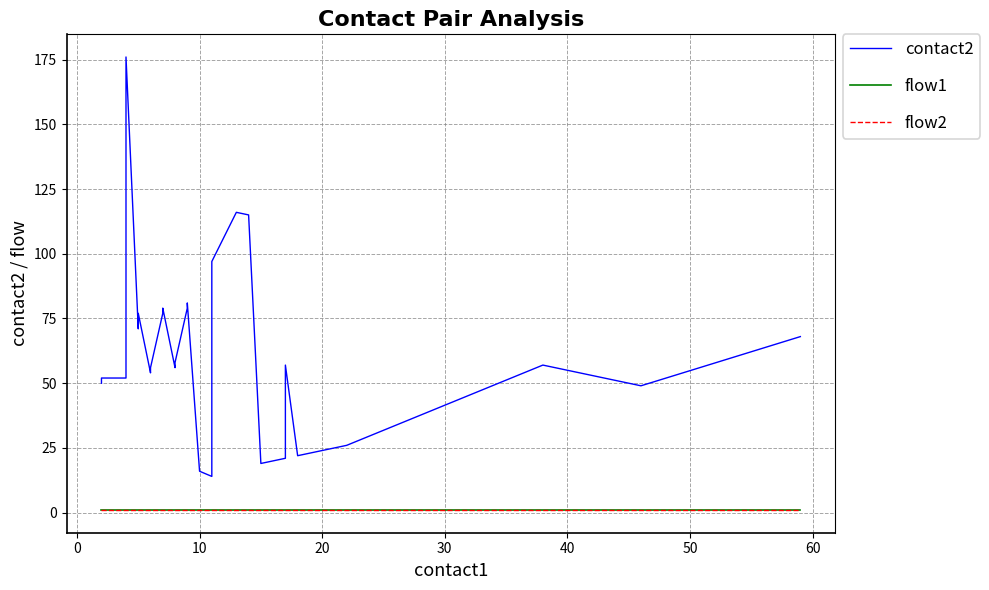

Reading left to right, transcribe all the data shown in this chart.

contact2: 50	52	52	54	176	71	73	76	77	54	56	77	79	56	58	79	81	16	14	16	92	97	116	115	19	20	21	35	57	22	23	24	25	26	57	55	53	51	49	68
flow1: 1	1	1	1	1	1	1	1	1	1	1	1	1	1	1	1	1	1	1	1	1	1	1	1	1	1	1	1	1	1	1	1	1	1	1	1	1	1	1	1
flow2: 1	1	1	1	1	1	1	1	1	1	1	1	1	1	1	1	1	1	1	1	1	1	1	1	1	1	1	1	1	1	1	1	1	1	1	1	1	1	1	1